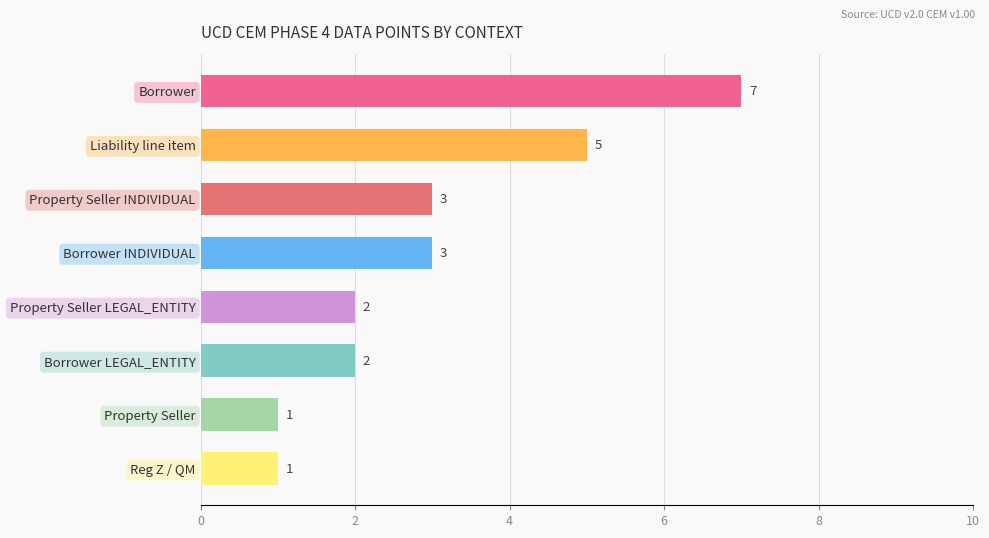

What is the ratio of the value at Borrower LEGAL_ENTITY to the value at Property Seller?

2.0